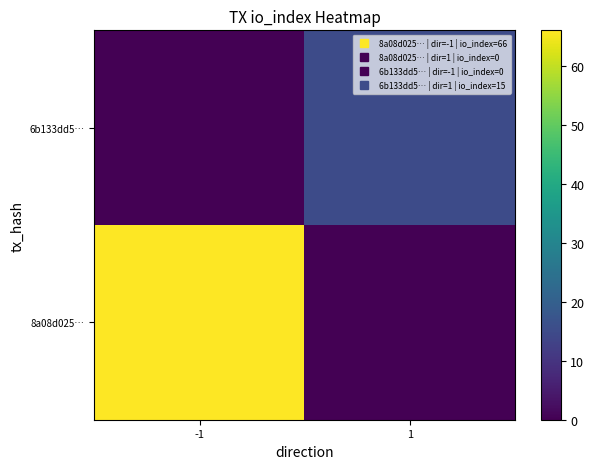

Reading right to left, extract all data points from this chart.

8a08d025…: 1=0	-1=66
6b133dd5…: 1=15	-1=0